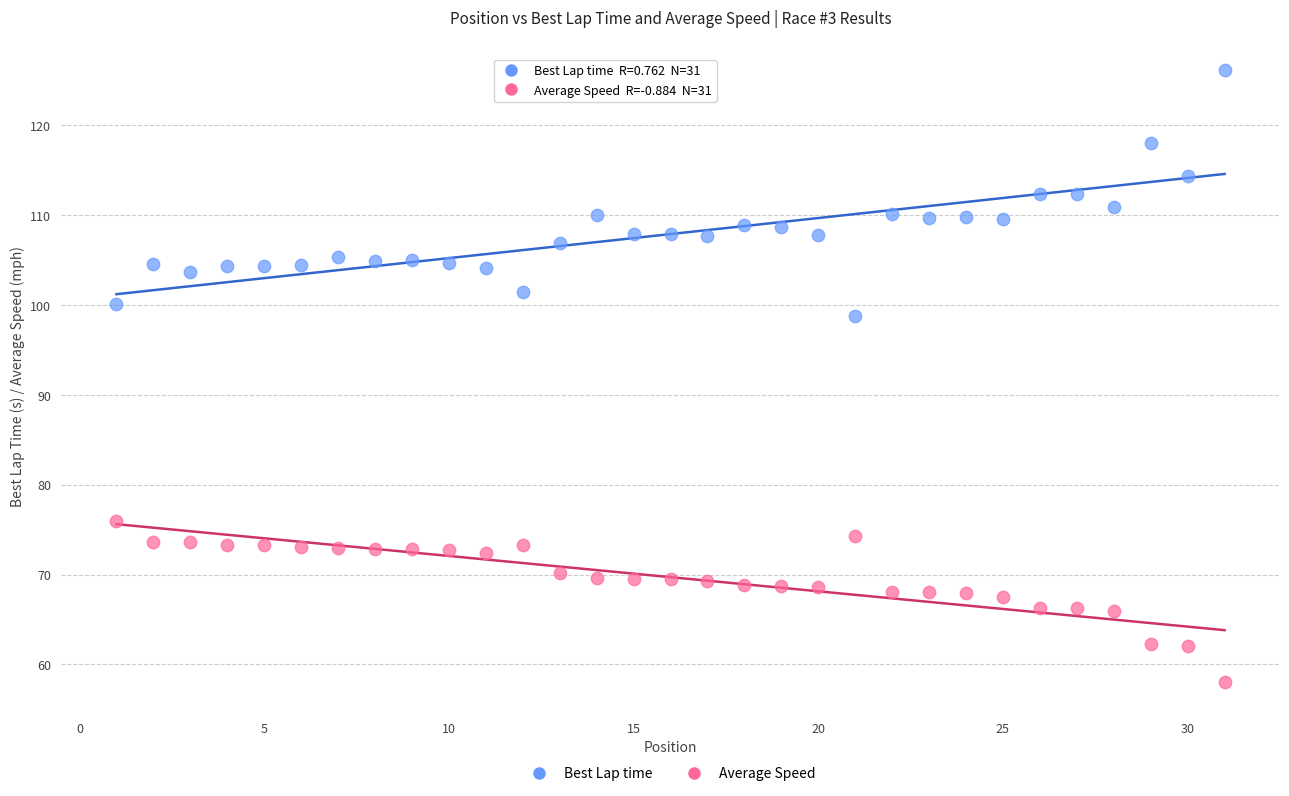

Which series reaches the maximum Y coordinate?

Best Lap time